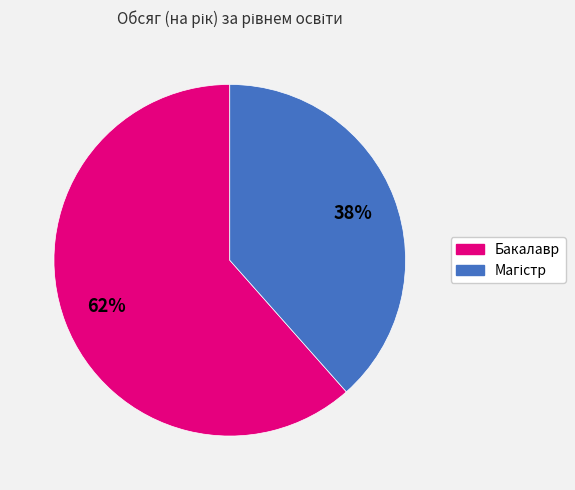

Is Бакалавр the majority of the pie?

Yes